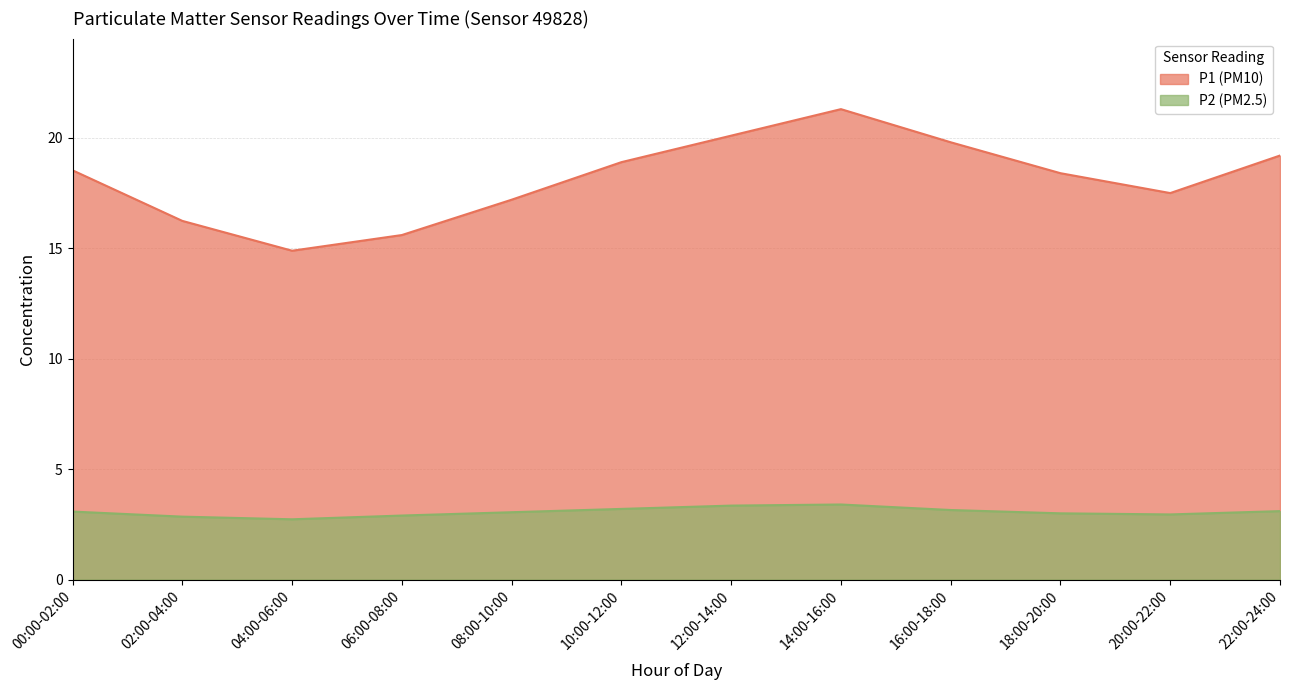

True or false: P2 (PM2.5) and P1 (PM10) intersect in this chart.

False